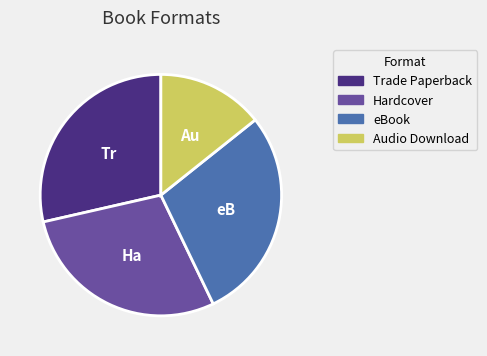

Which slice is the smallest?

Audio Download